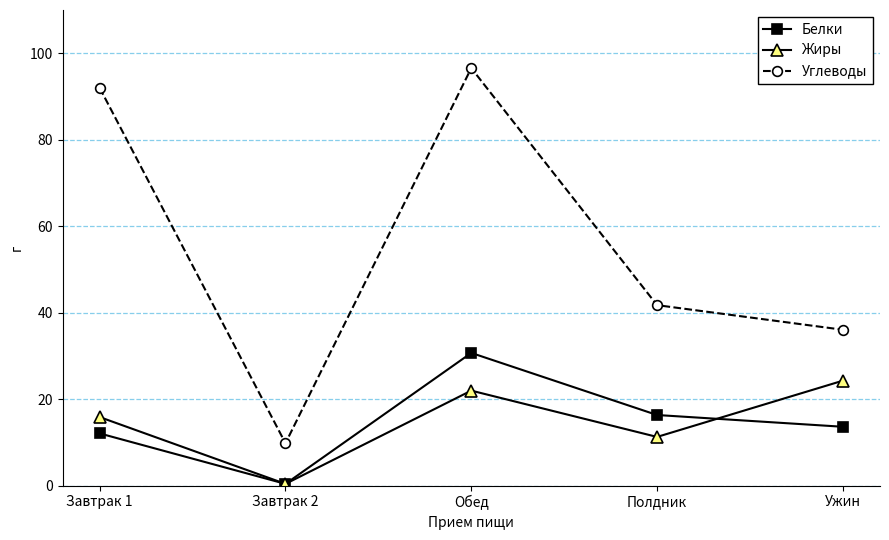

What is the minimum value for Углеводы?

9.8